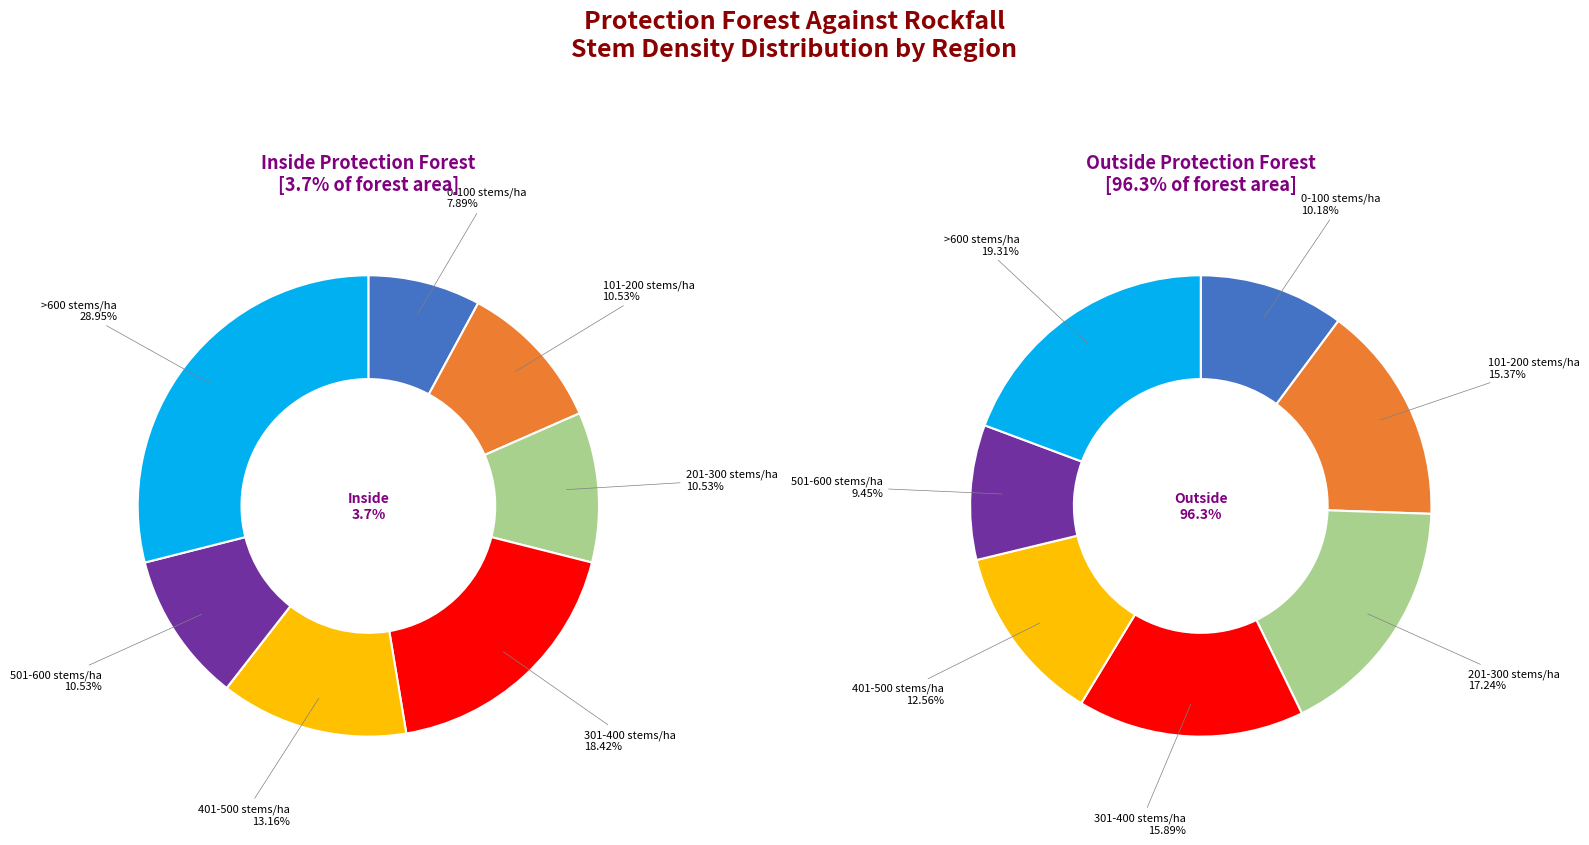

Is there a majority slice in this chart?

No